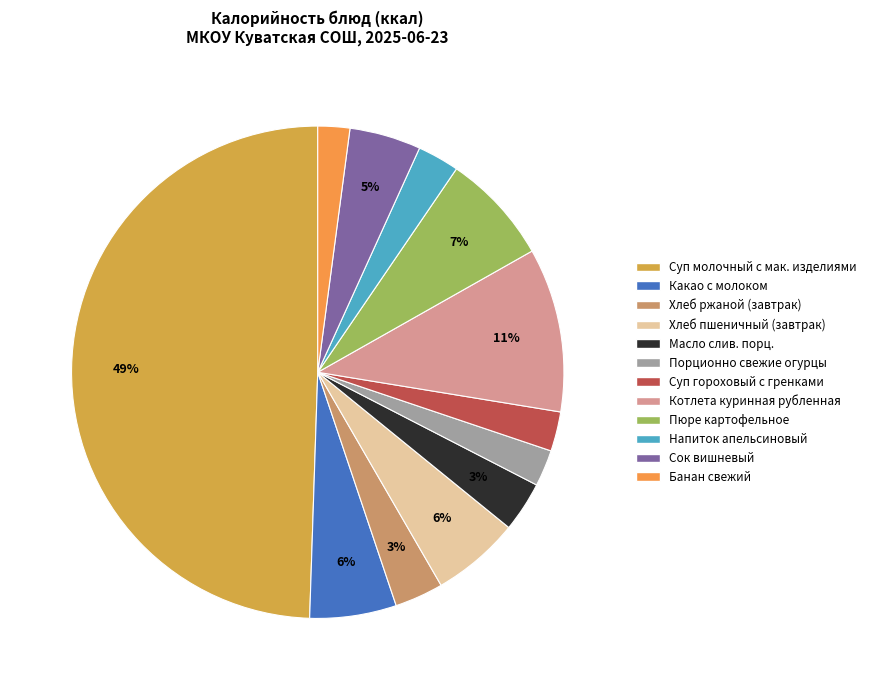

To the nearest percent, what is the difference between the largest and smallest slice percentages?

47%